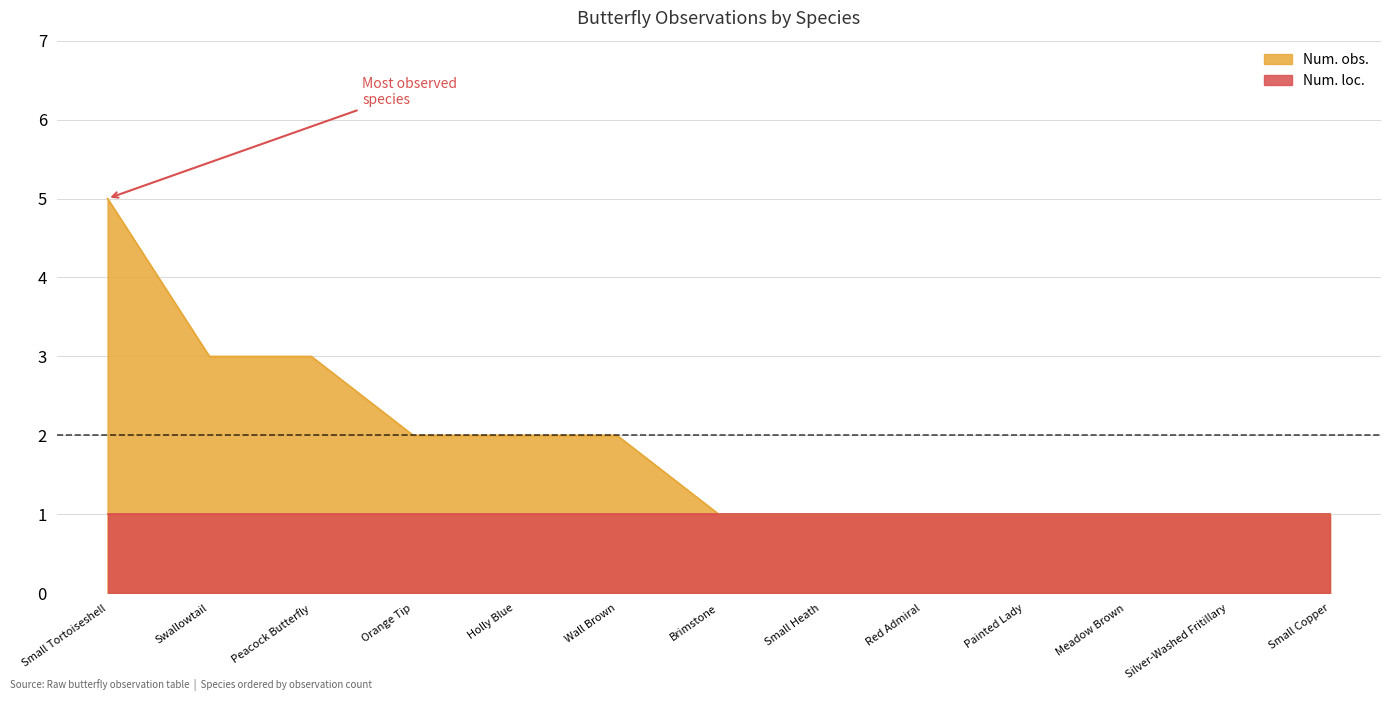

What is the change in value from Peacock Butterfly to Small Copper?

-2